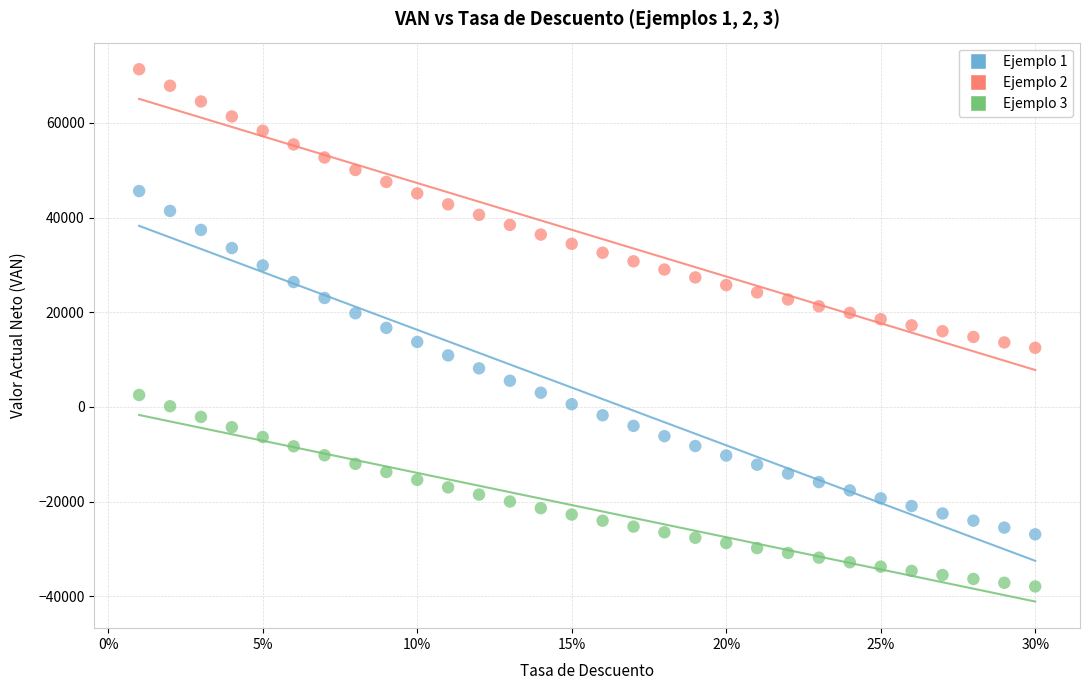

Across all data points, what is the range of X values (max minus min)?

0.3